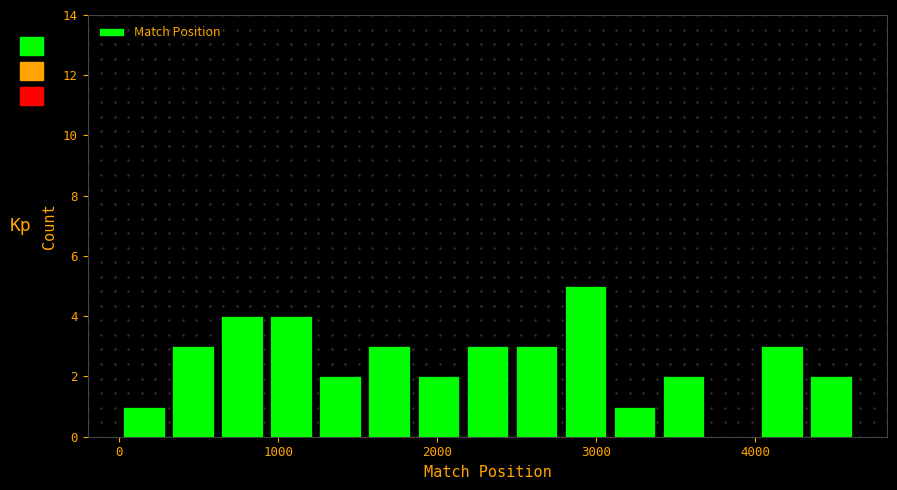

Read against the x-axis, roughly where is the centre of the tallest bar?

2900